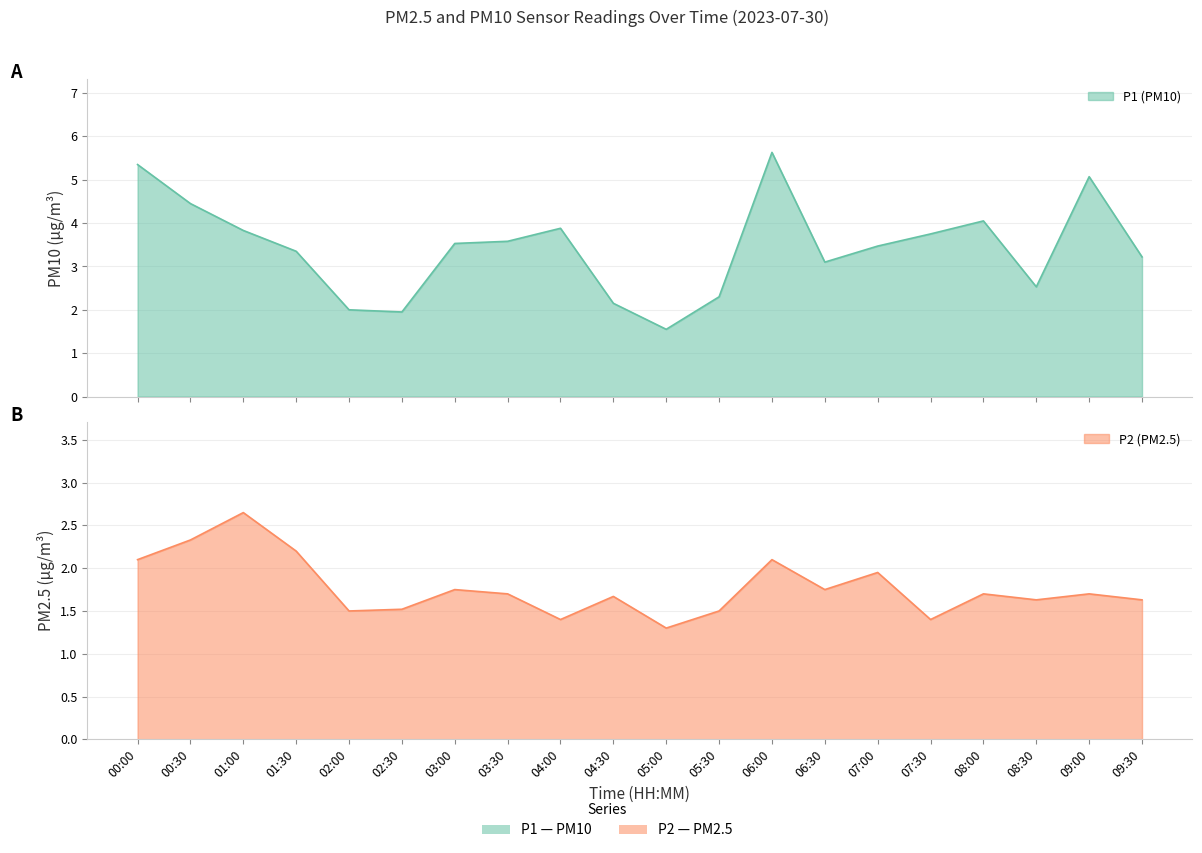

True or false: P1 has a value of 3.5 at 03:00.

True